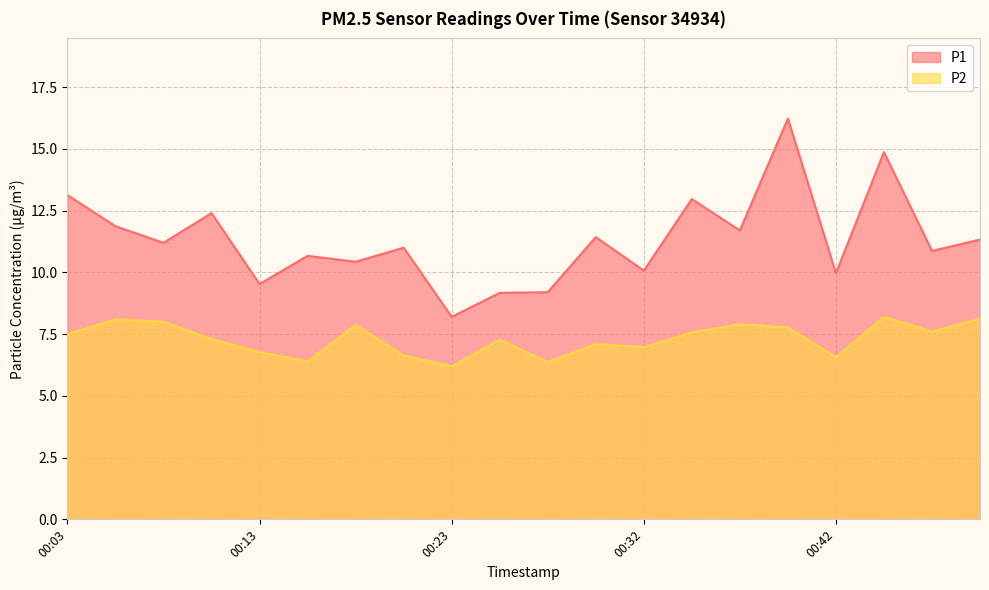

Read the P2 value at 00:08.

8.0